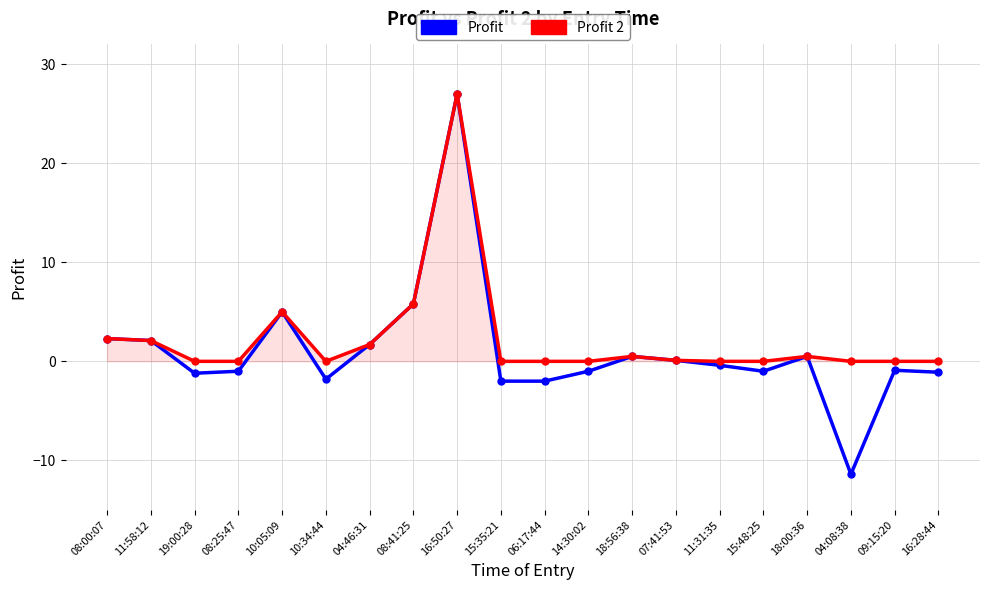

What is the total value across all series at 06:17:44?

-2.0